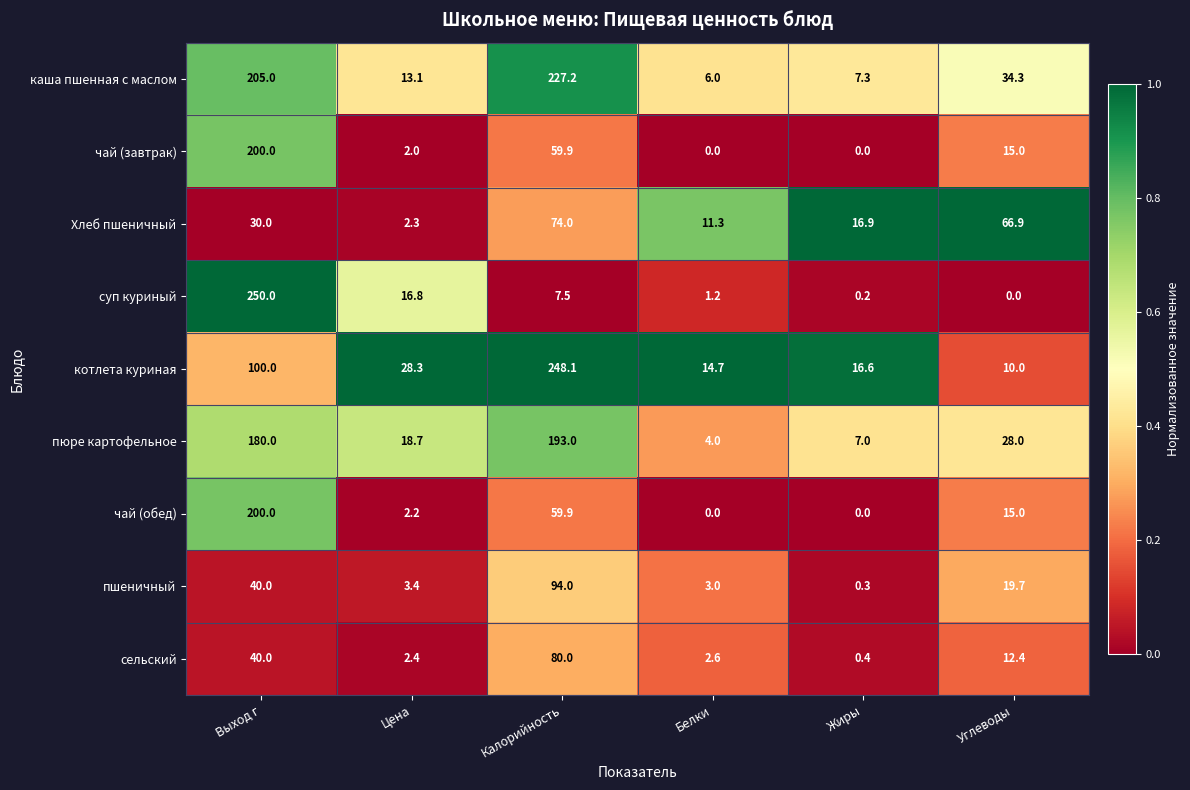

The пюре картофельное series shows 180.0 at Выход г. True or false?

True